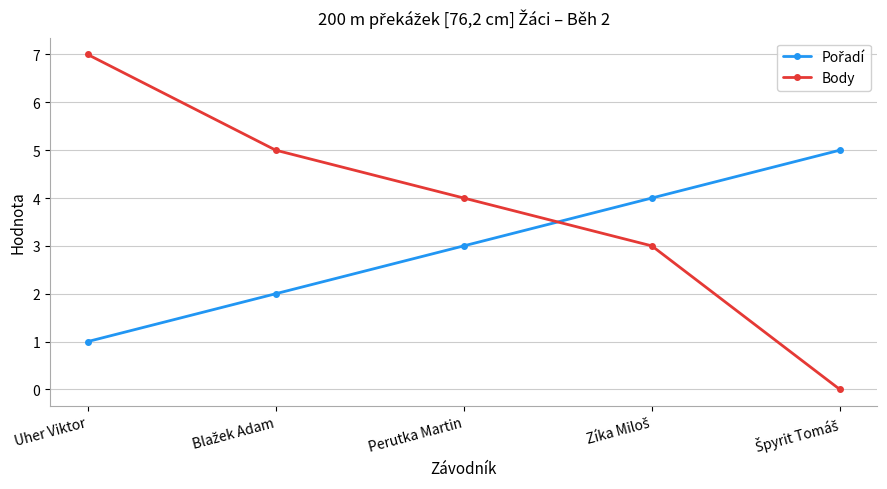

Which series has the largest range (max minus min)?

Body